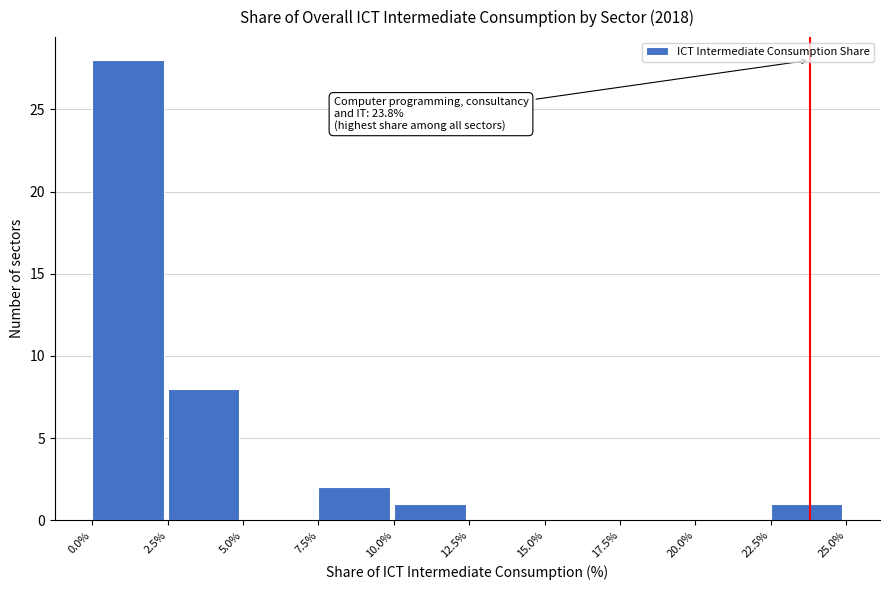

Over which range of the x-axis is the bar tallest?

0.0% to 2.5%